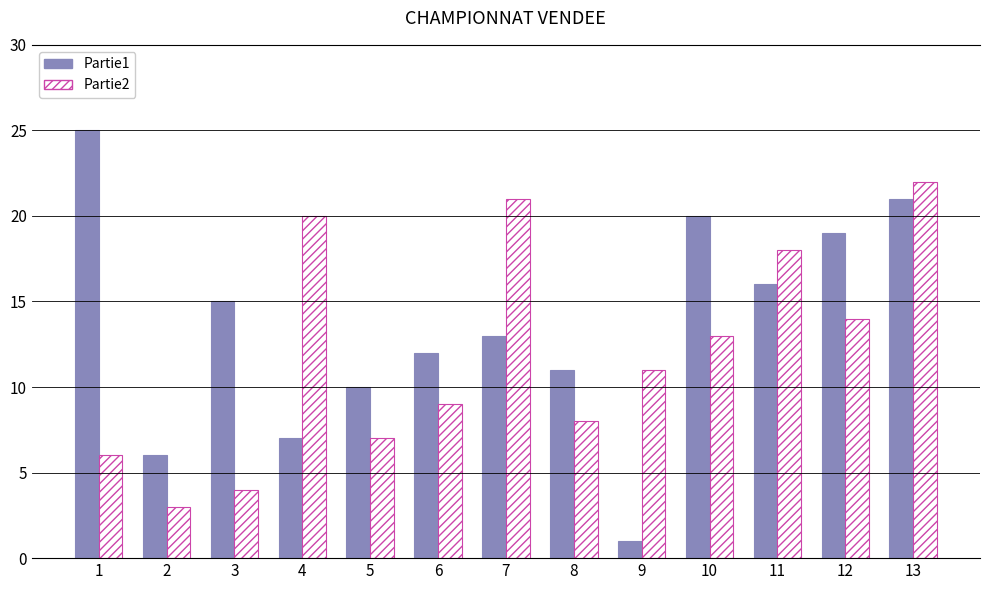

How many bars are there in total?

26